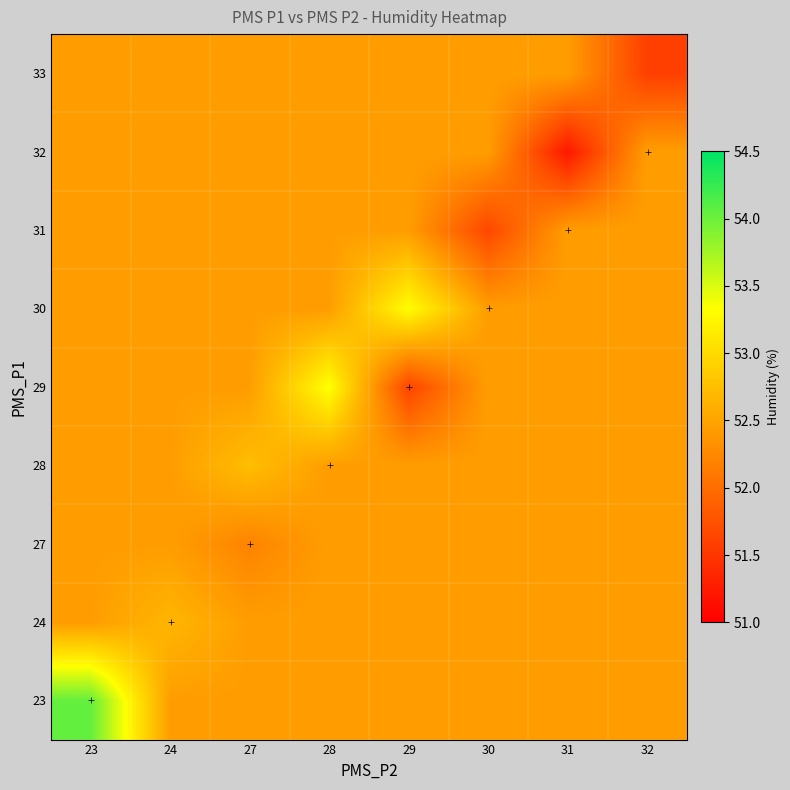

Count the number of data series in this chart.

9